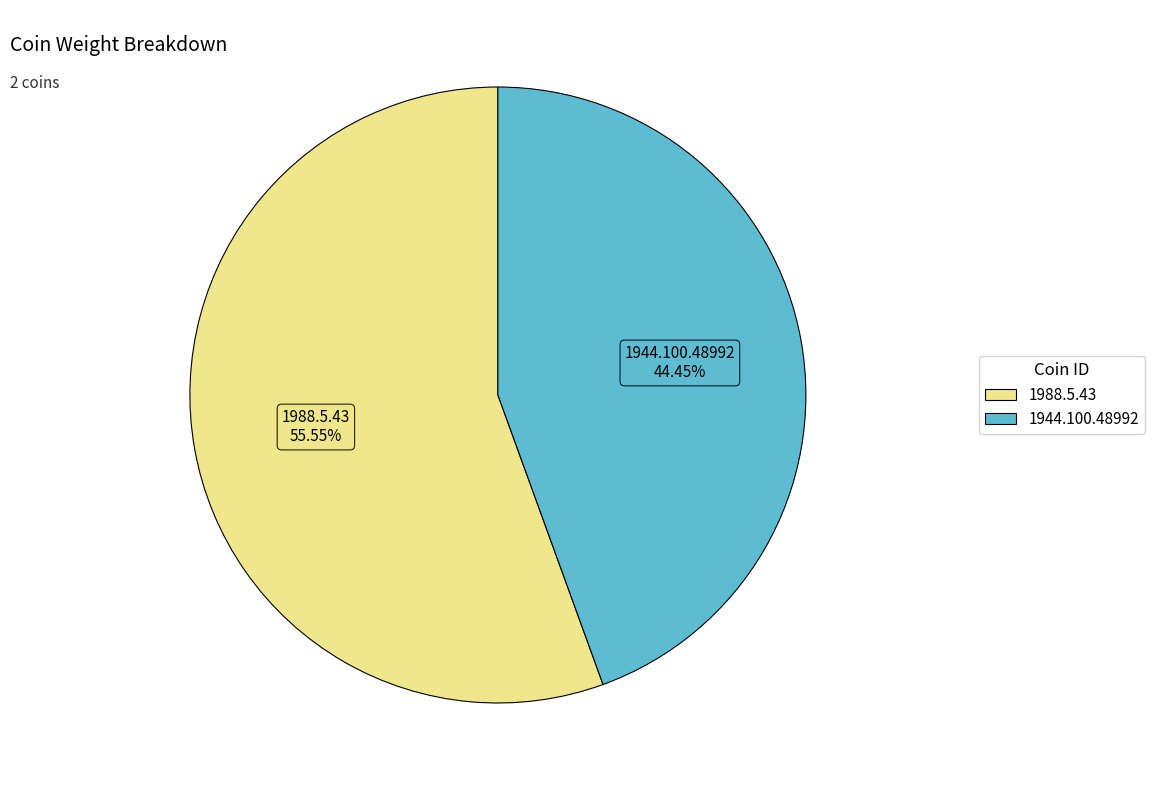

To the nearest percent, what is the difference between the 1944.100.48992 and 1988.5.43 slice percentages?

11%